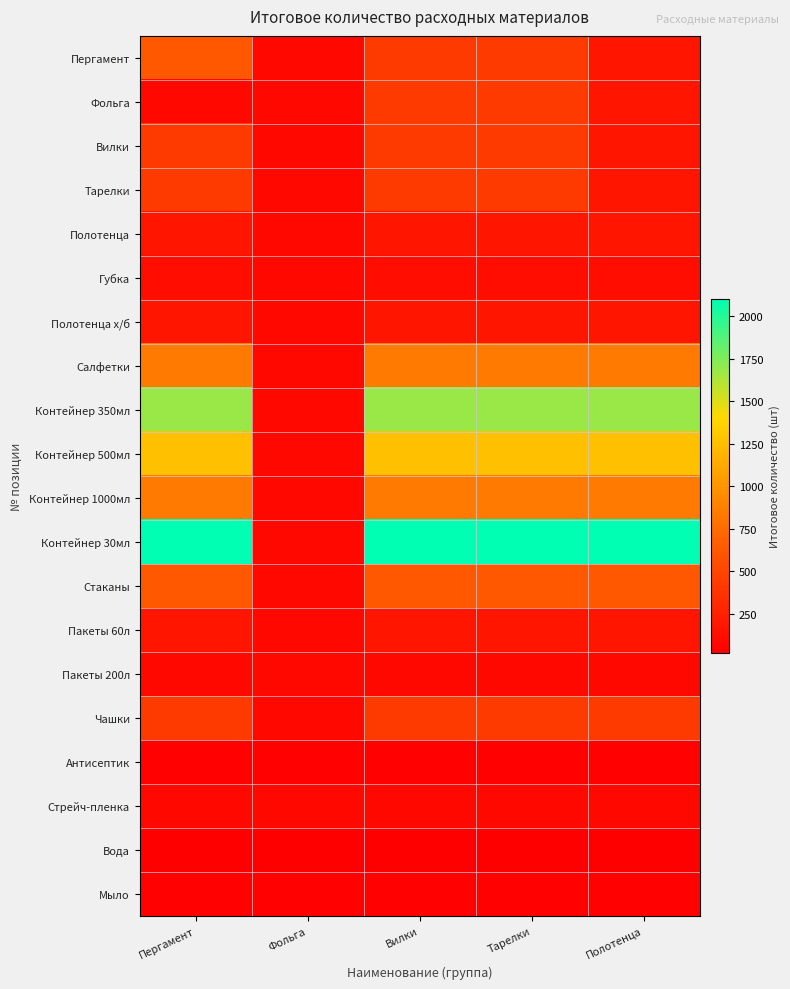

Reading left to right, transcribe all the data shown in this chart.

Пергамент: Пергамент=630	Фольга=84	Вилки=420	Тарелки=420	Полотенца=168
Фольга: Пергамент=84	Фольга=84	Вилки=420	Тарелки=420	Полотенца=168
Вилки: Пергамент=420	Фольга=84	Вилки=420	Тарелки=420	Полотенца=168
Тарелки: Пергамент=420	Фольга=84	Вилки=420	Тарелки=420	Полотенца=168
Полотенца: Пергамент=168	Фольга=84	Вилки=168	Тарелки=168	Полотенца=168
Губка: Пергамент=126	Фольга=84	Вилки=126	Тарелки=126	Полотенца=126
Полотенца х/б: Пергамент=168	Фольга=84	Вилки=168	Тарелки=168	Полотенца=168
Салфетки: Пергамент=840	Фольга=84	Вилки=840	Тарелки=840	Полотенца=840
Контейнер 350мл: Пергамент=1680	Фольга=84	Вилки=1680	Тарелки=1680	Полотенца=1680
Контейнер 500мл: Пергамент=1260	Фольга=84	Вилки=1260	Тарелки=1260	Полотенца=1260
Контейнер 1000мл: Пергамент=840	Фольга=84	Вилки=840	Тарелки=840	Полотенца=840
Контейнер 30мл: Пергамент=2100	Фольга=84	Вилки=2100	Тарелки=2100	Полотенца=2100
Стаканы: Пергамент=630	Фольга=84	Вилки=630	Тарелки=630	Полотенца=630
Пакеты 60л: Пергамент=168	Фольга=84	Вилки=168	Тарелки=168	Полотенца=168
Пакеты 200л: Пергамент=84	Фольга=84	Вилки=84	Тарелки=84	Полотенца=84
Чашки: Пергамент=420	Фольга=84	Вилки=420	Тарелки=420	Полотенца=420
Антисептик: Пергамент=42	Фольга=42	Вилки=42	Тарелки=42	Полотенца=42
Стрейч-пленка: Пергамент=84	Фольга=84	Вилки=84	Тарелки=84	Полотенца=84
Вода: Пергамент=21	Фольга=21	Вилки=21	Тарелки=21	Полотенца=21
Мыло: Пергамент=42	Фольга=42	Вилки=42	Тарелки=42	Полотенца=42